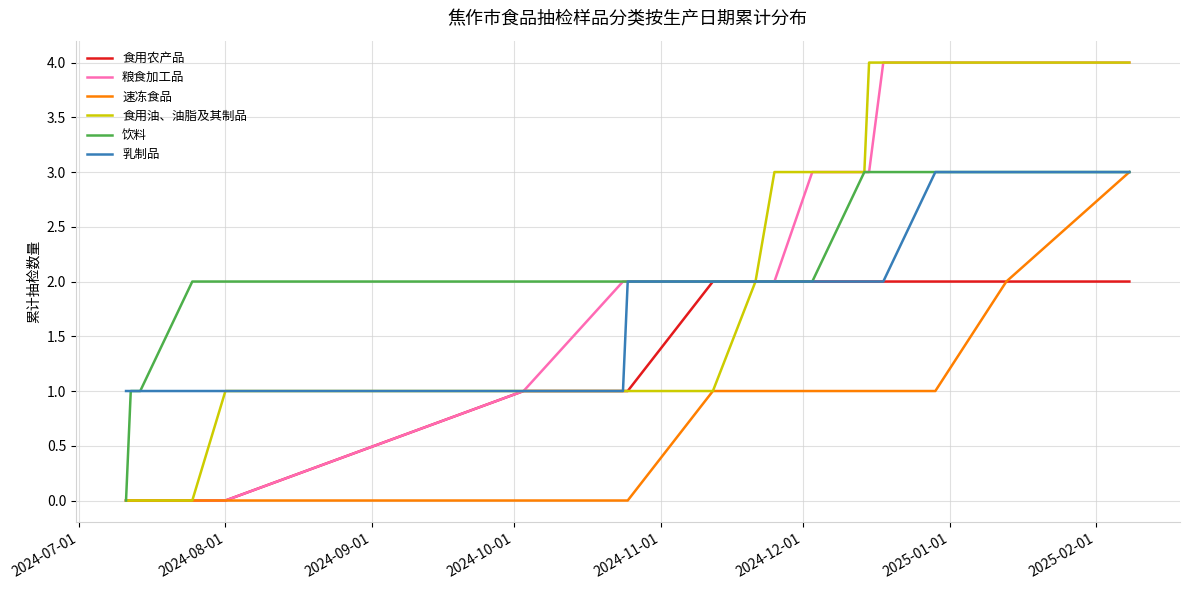

What is the greatest value displayed?

4